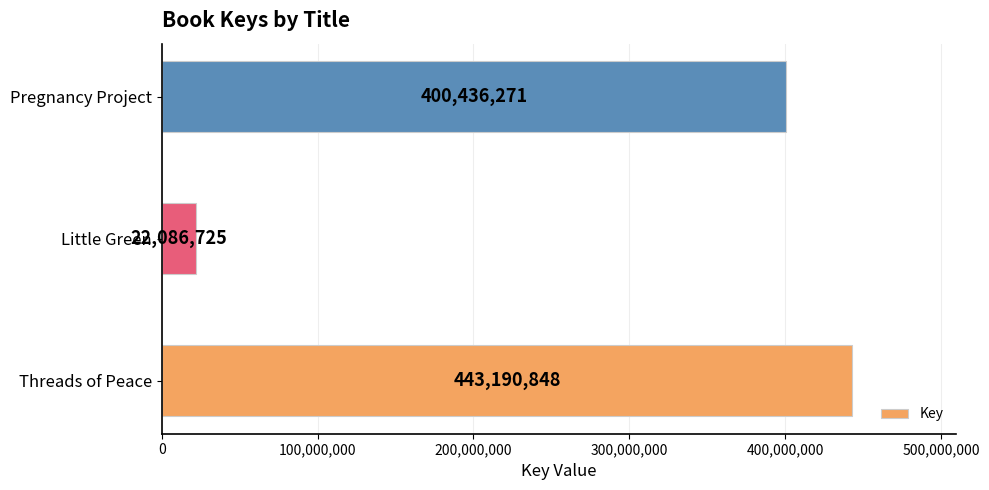

Which has a higher value, Threads of Peace or Pregnancy Project?

Threads of Peace